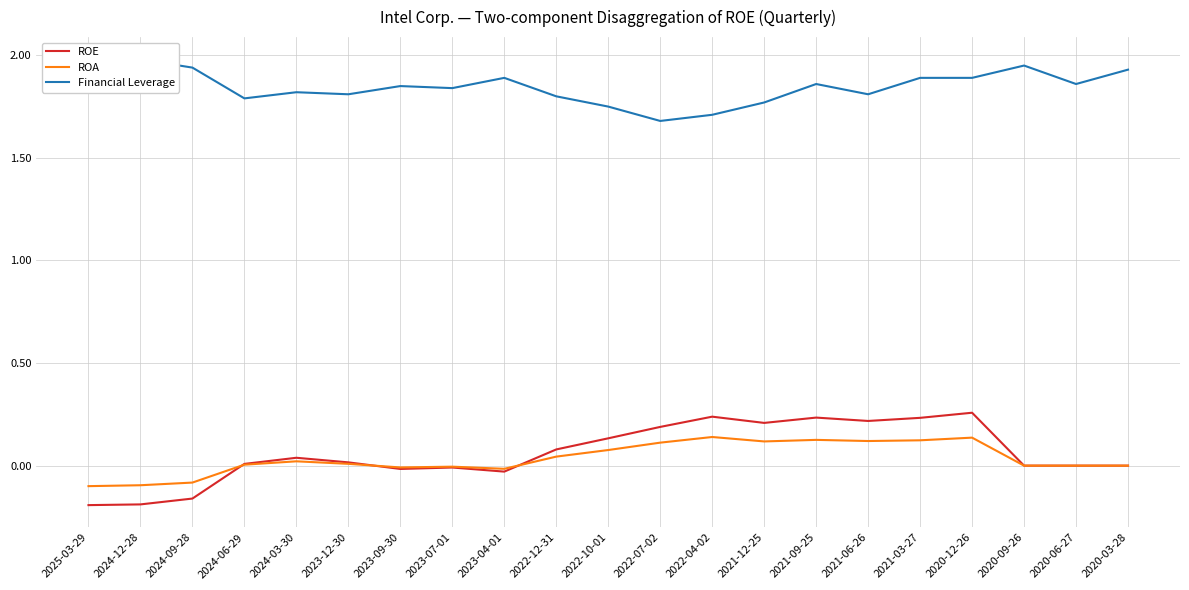

The Financial Leverage series shows 2.4 at 2022-07-02. True or false?

False